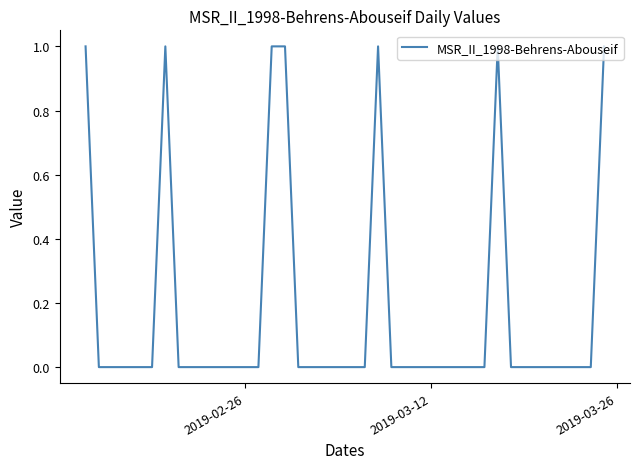

Is it true that the value at 2019-02-26 is 0?

True